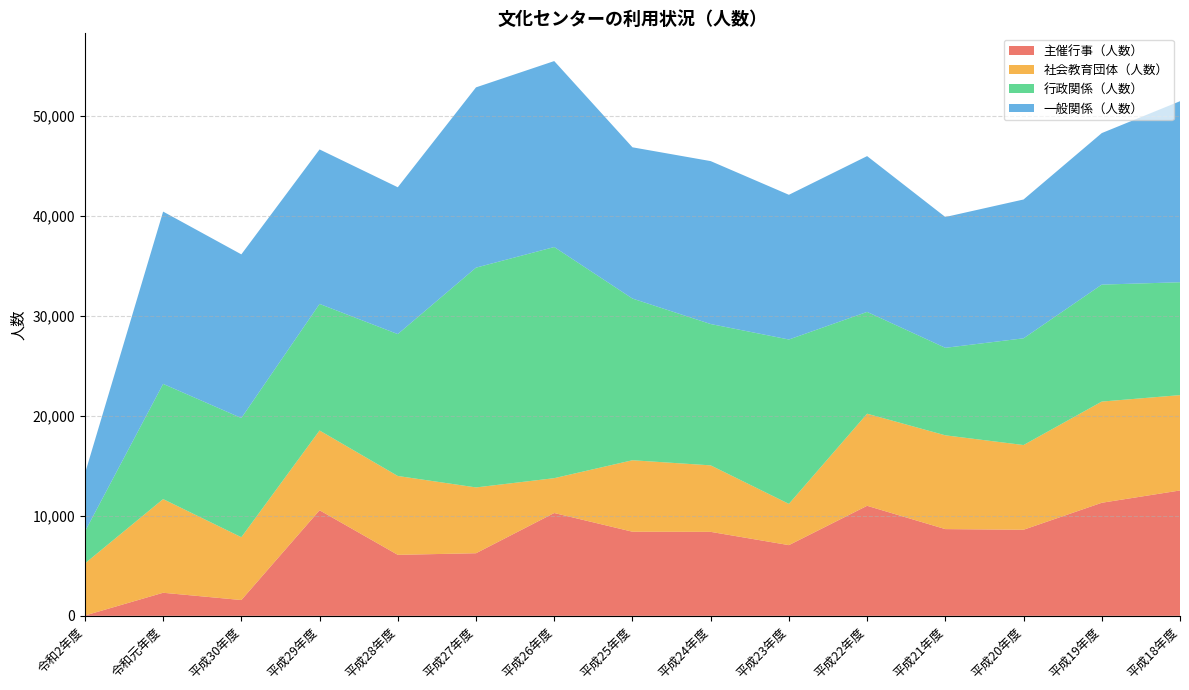

Reading left to right, transcribe all the data shown in this chart.

主催行事（人数）: 32	2308	1580	10561	6101	6262	10286	8414	8401	7073	11007	8676	8612	11310	12541
社会教育団体（人数）: 5207	9369	6285	7980	7889	6583	3485	7150	6651	4126	9211	9381	8473	10123	9538
行政関係（人数）: 3189	11526	11924	12662	14195	21987	23123	16176	14139	16444	10187	8755	10677	11702	11292
一般関係（人数）: 5790	17236	16371	15454	14687	18034	18602	15130	16298	14476	15584	13083	13888	15157	18110